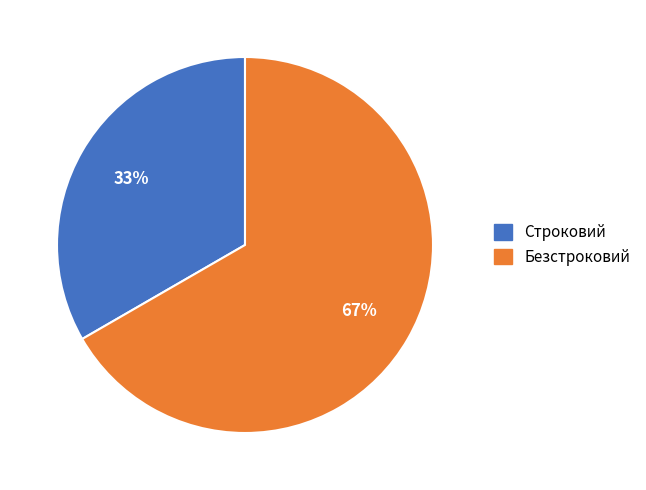

Is it true that Безстроковий is 78% of the pie?

False